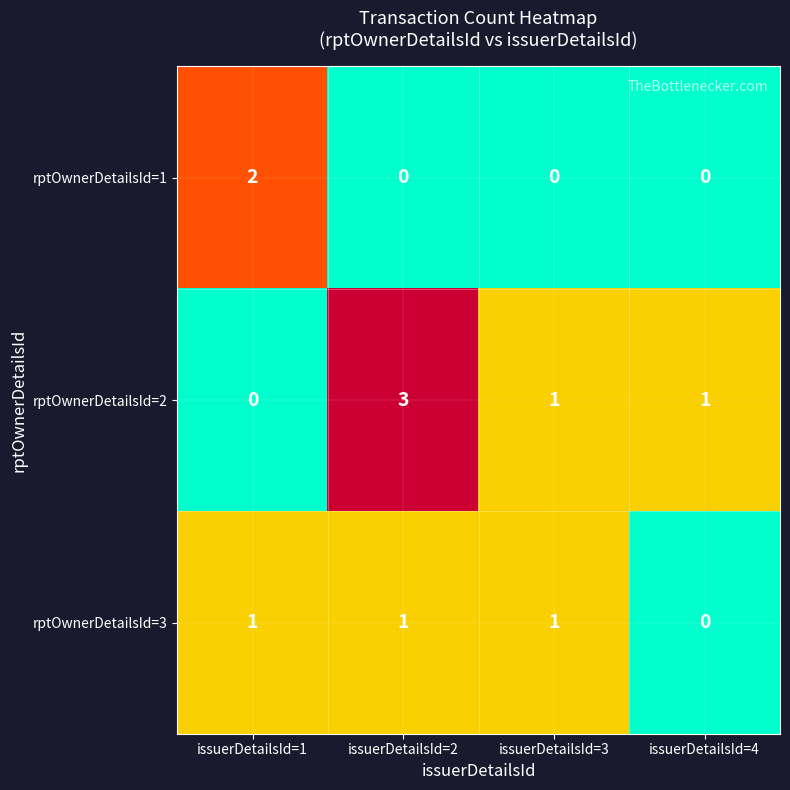

Reading right to left, extract all data points from this chart.

rptOwnerDetailsId=1: 0	0	0	2
rptOwnerDetailsId=2: 1	1	3	0
rptOwnerDetailsId=3: 0	1	1	1